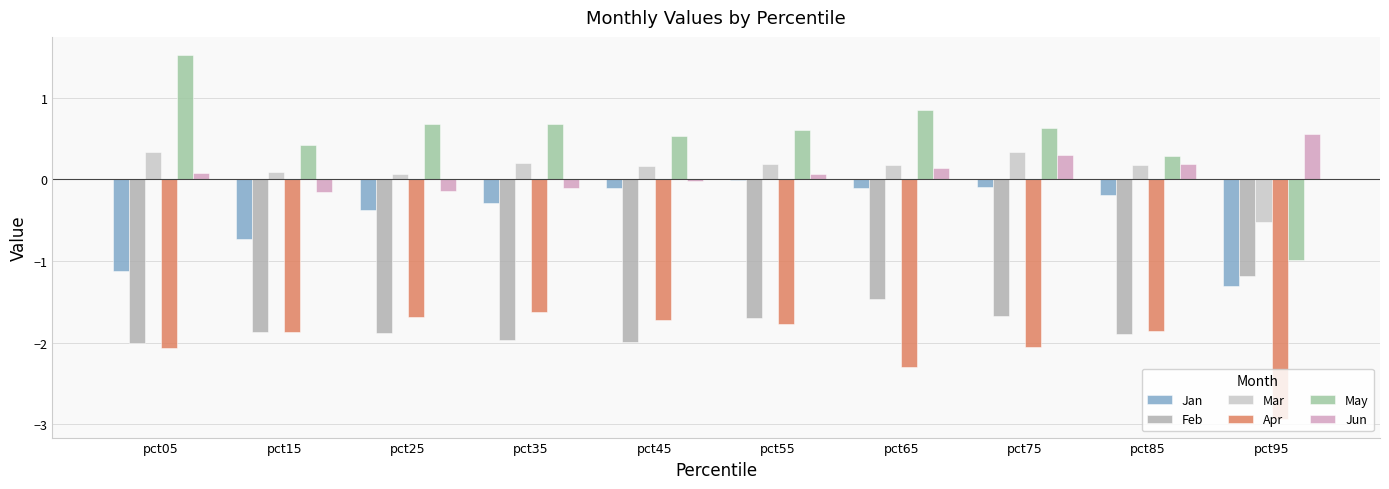

Rank the categories by Jun value from lowest to highest.

pct15, pct25, pct35, pct45, pct55, pct05, pct65, pct85, pct75, pct95